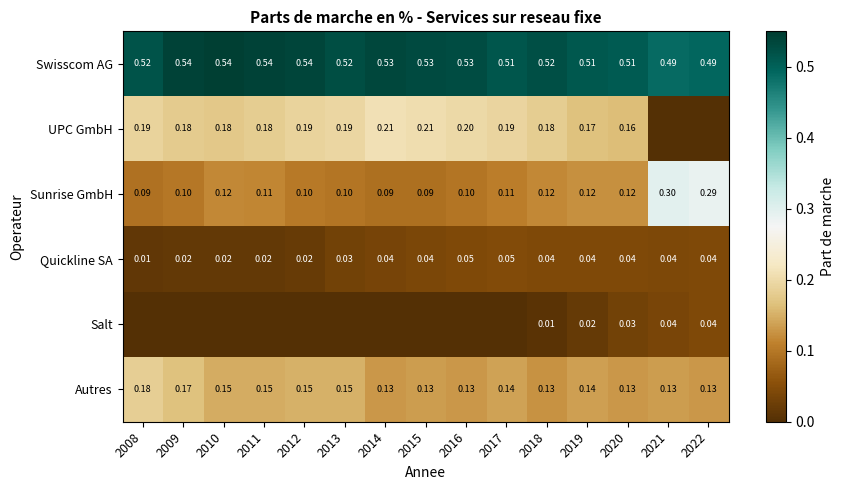

How many values in UPC GmbH are above zero?

13